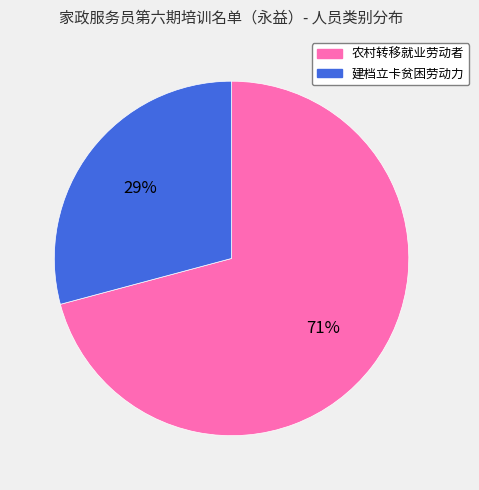

How many slices are in this pie chart?

2